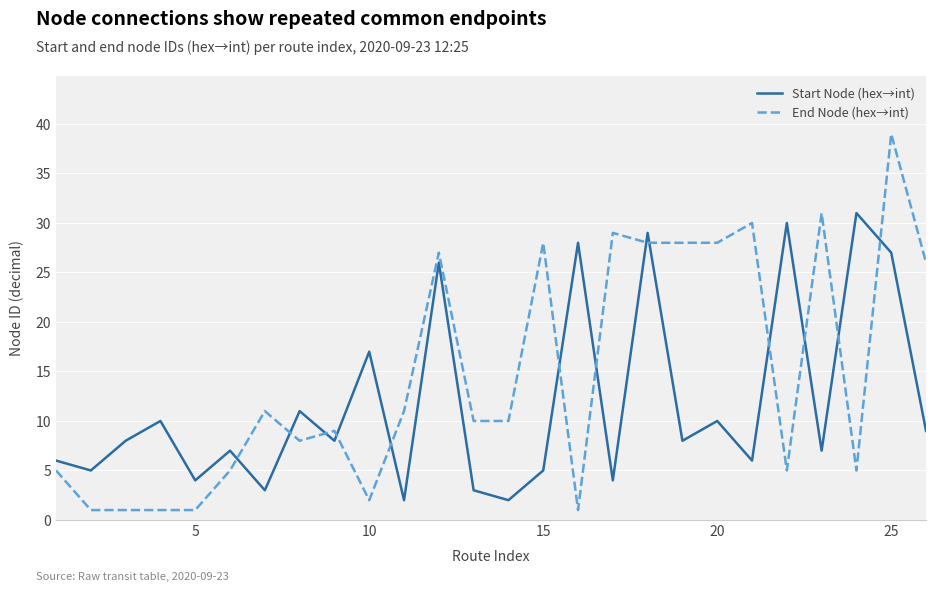

Which series has the largest range (max minus min)?

End Node (hex→int)